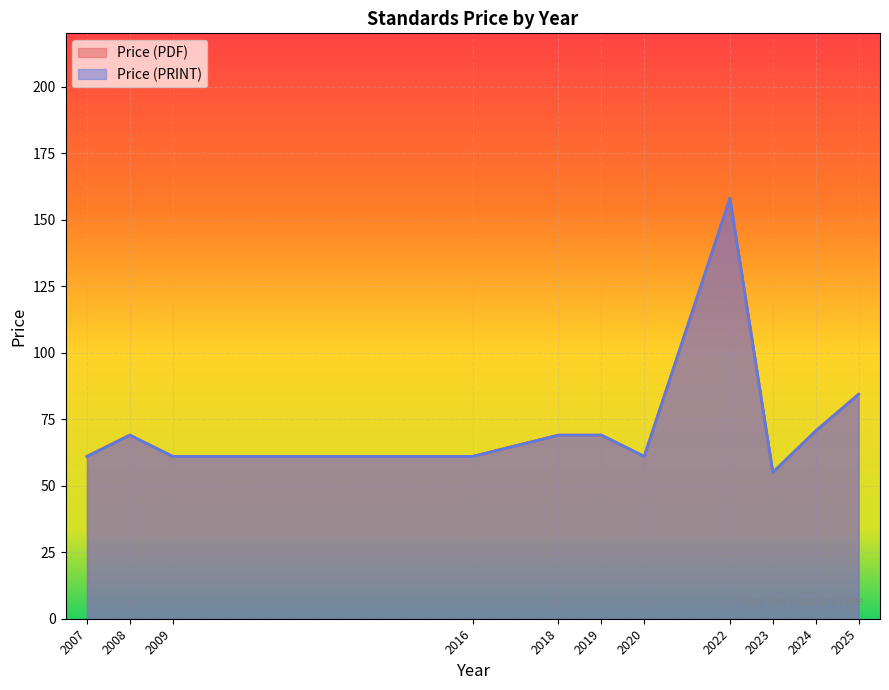

True or false: Price (PRINT) and Price (PDF) intersect in this chart.

False